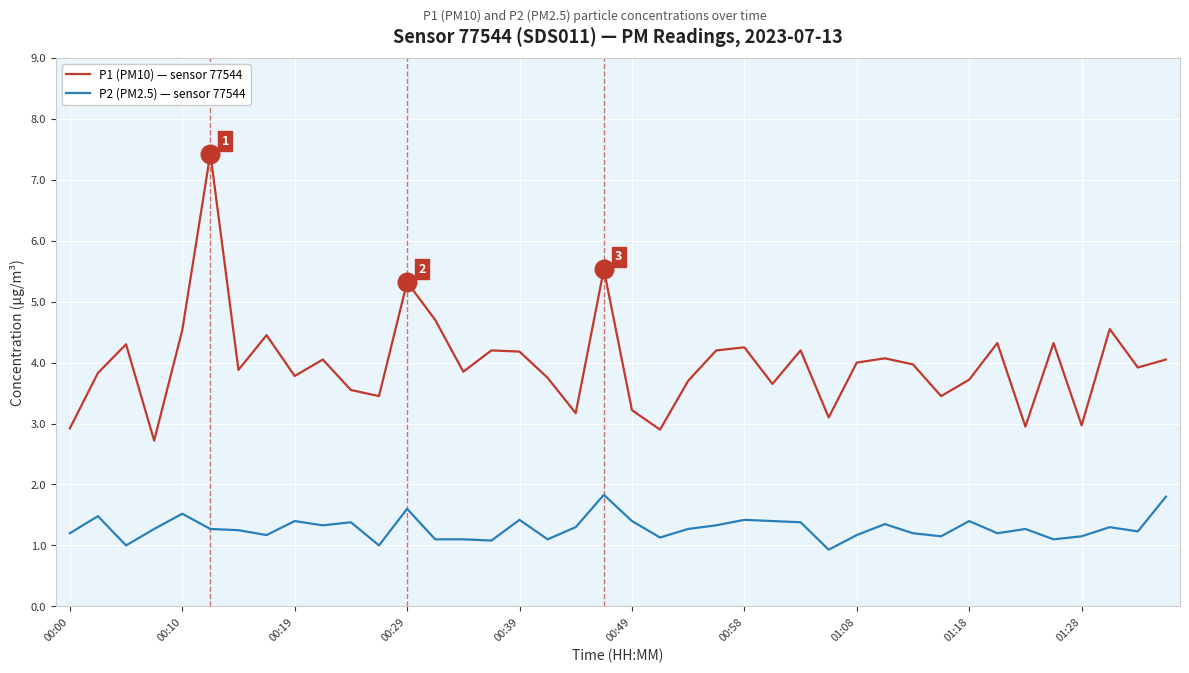

Which series has the widest spread of values?

P1 (PM10) — sensor 77544